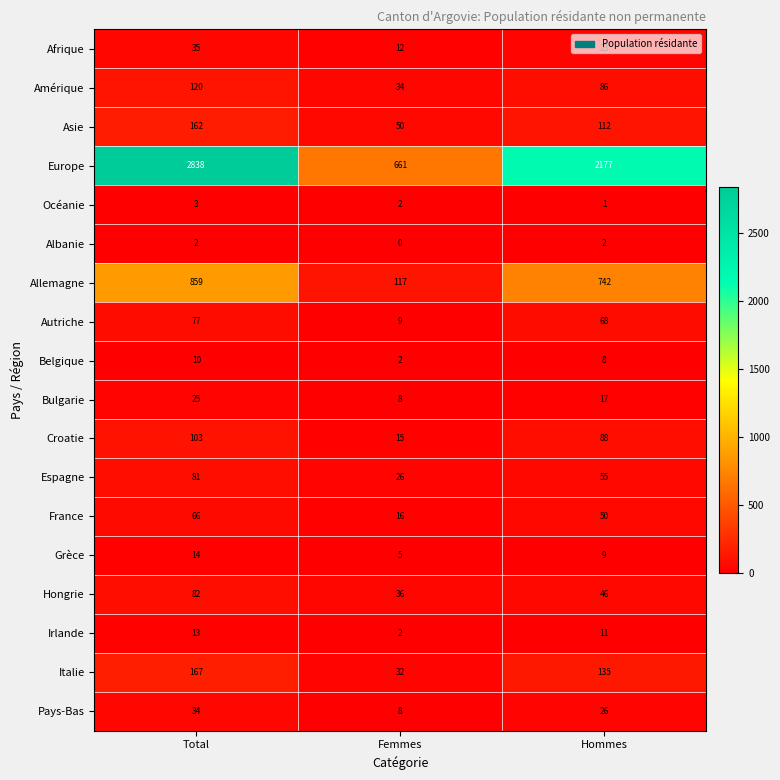

List the labels in order of Irlande value, largest first.

Total, Hommes, Femmes